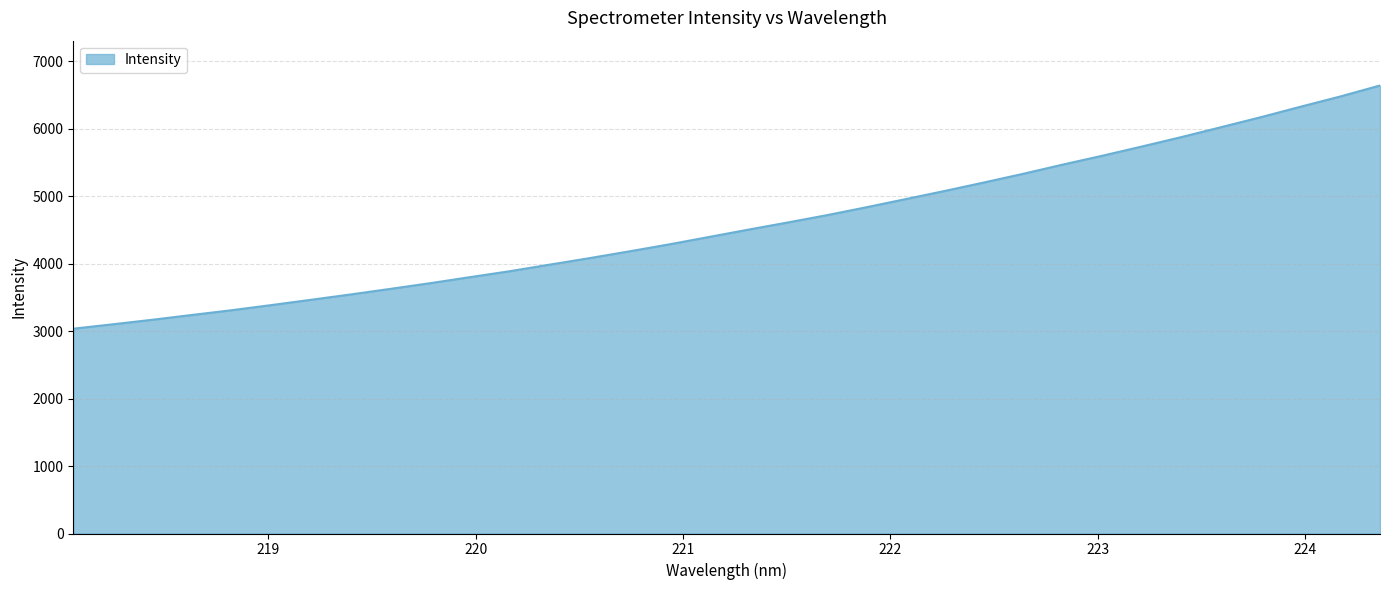

What is the difference between the maximum and minimum values?

3604.7